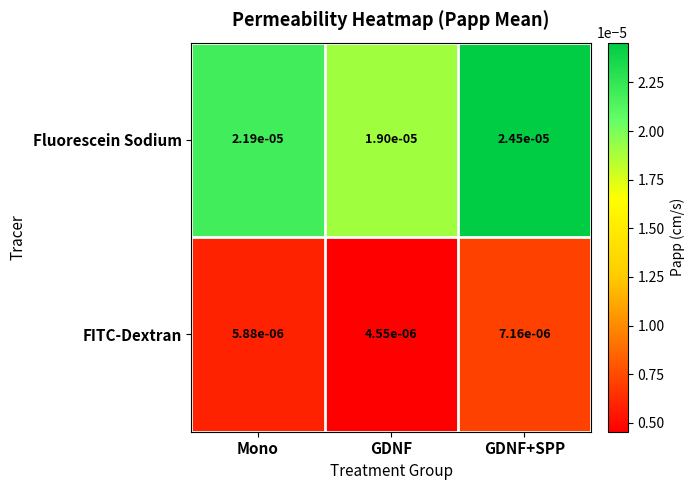

Is the value of FITC-Dextran at Mono greater than the value of Fluorescein Sodium at GDNF?

No